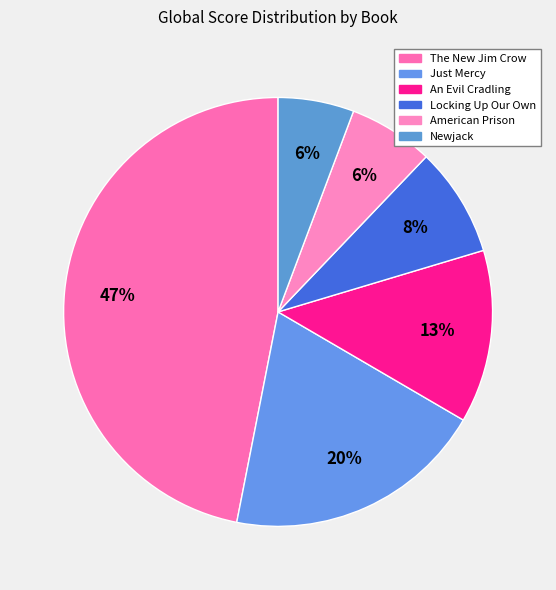

Which has a higher value, Locking Up Our Own or An Evil Cradling?

An Evil Cradling